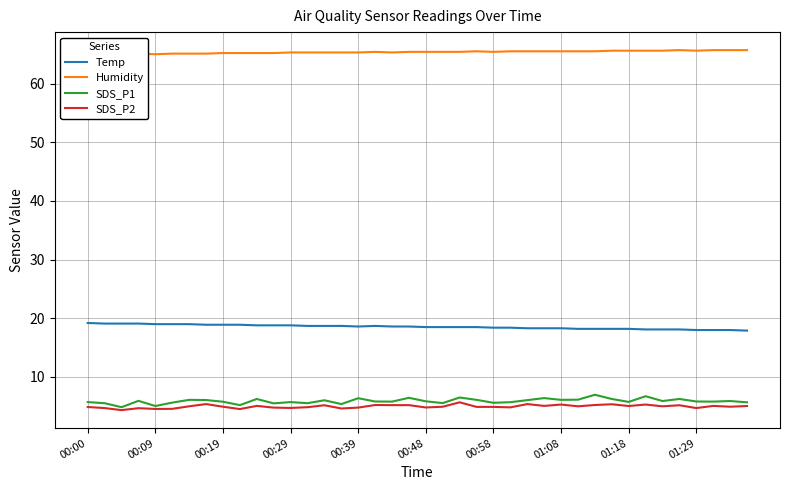

Is it true that SDS_P1 equals 5.9 at 38?

True